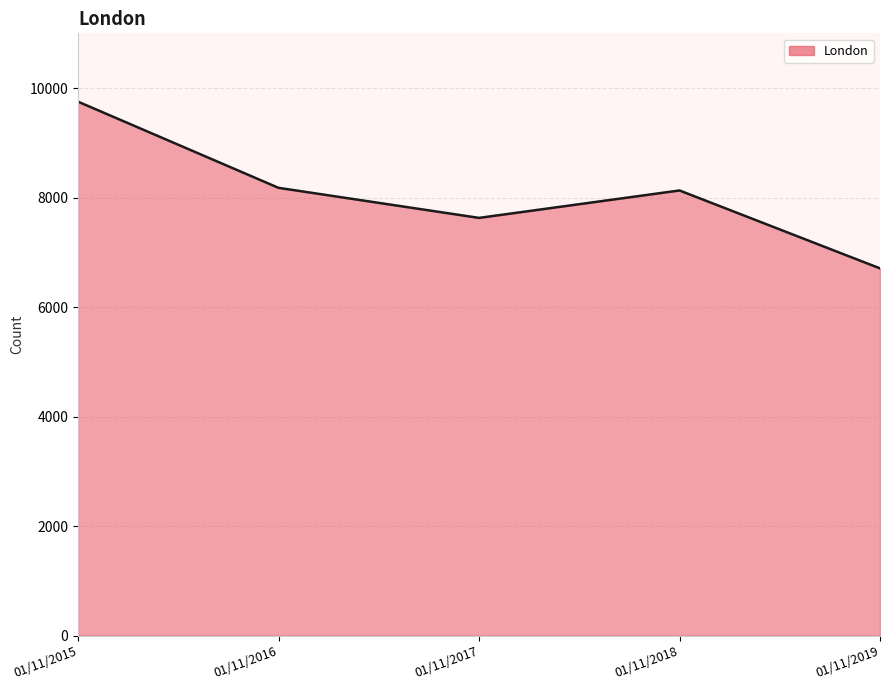

True or false: the data has more than 2 interior local peaks.

False